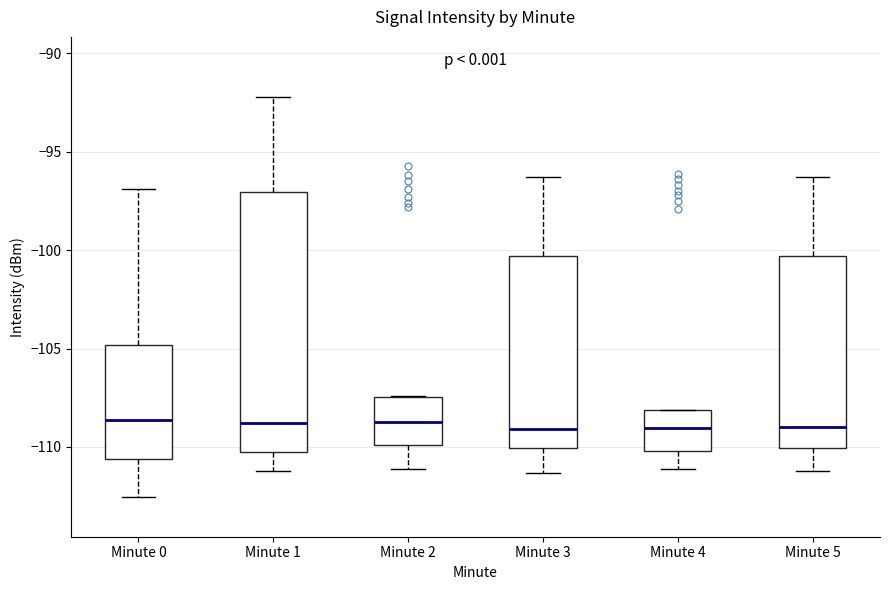

Where is the upper edge of the box for Minute 2 on the y-axis? The values are not printed on the chart, so give them approximately, as read against the axis.

-107.5